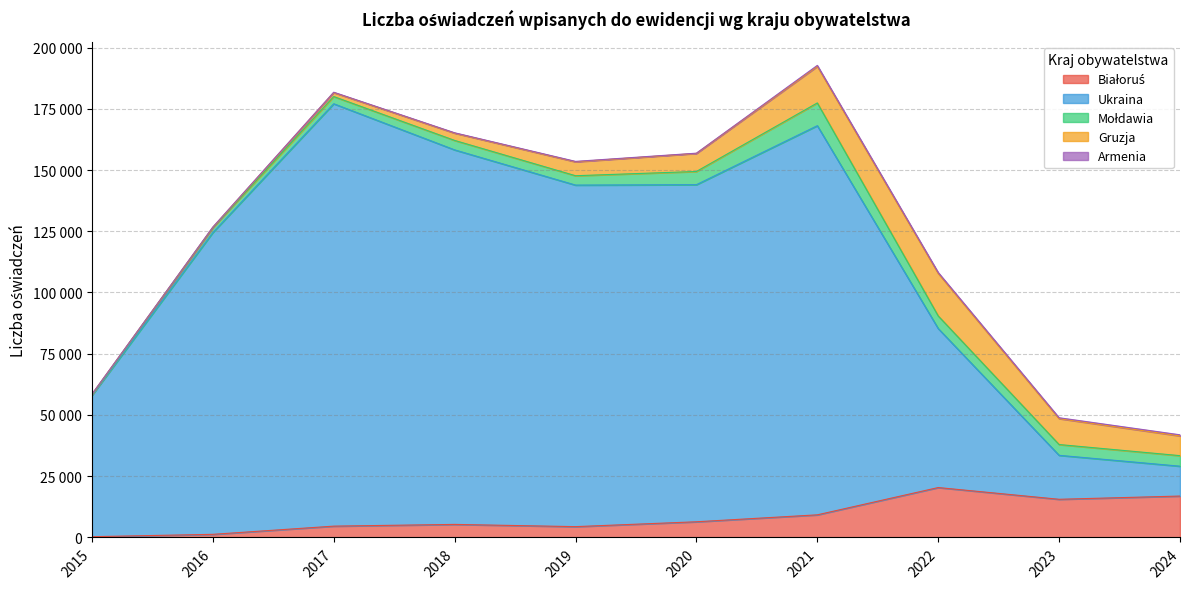

What is the value of the Gruzja point at the 5th from the left?

5687